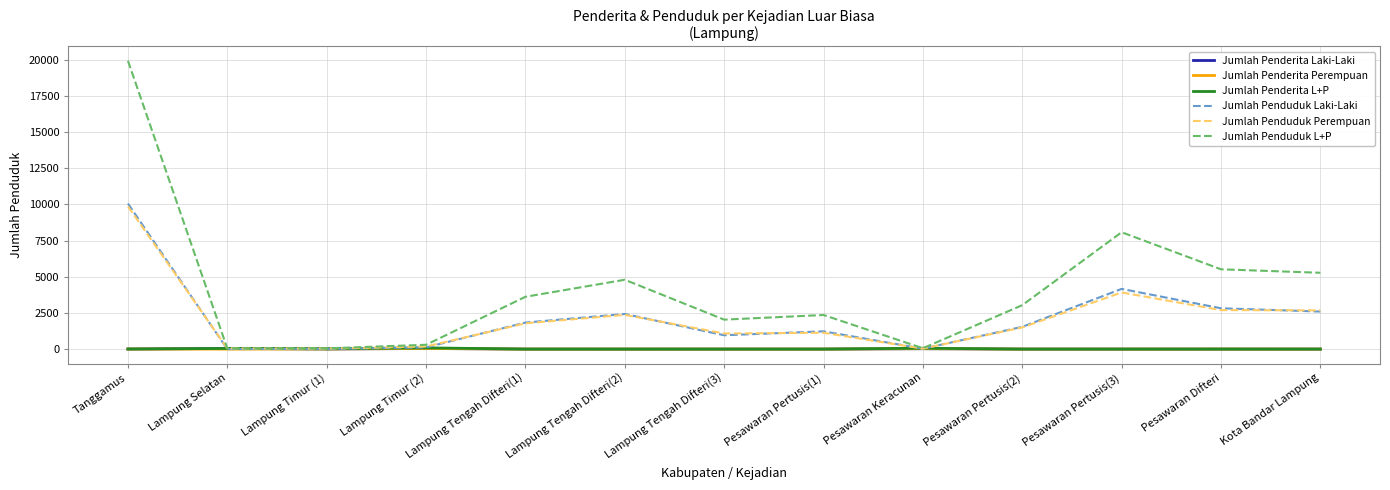

The value of Jumlah Penduduk Perempuan at Tanggamus is 9867. True or false?

True